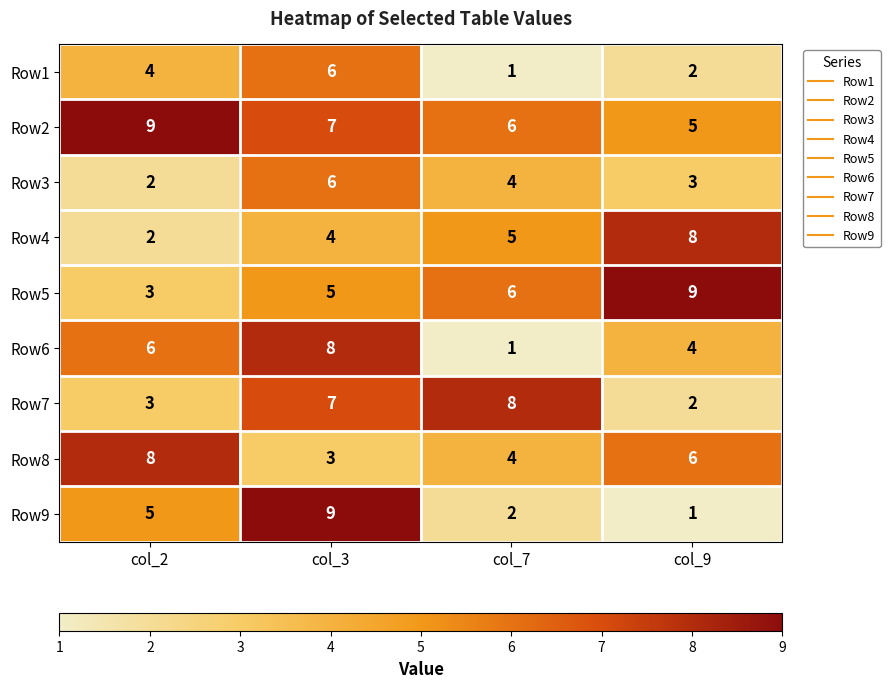

Where is Row6 nearest to the value 4?

col_9